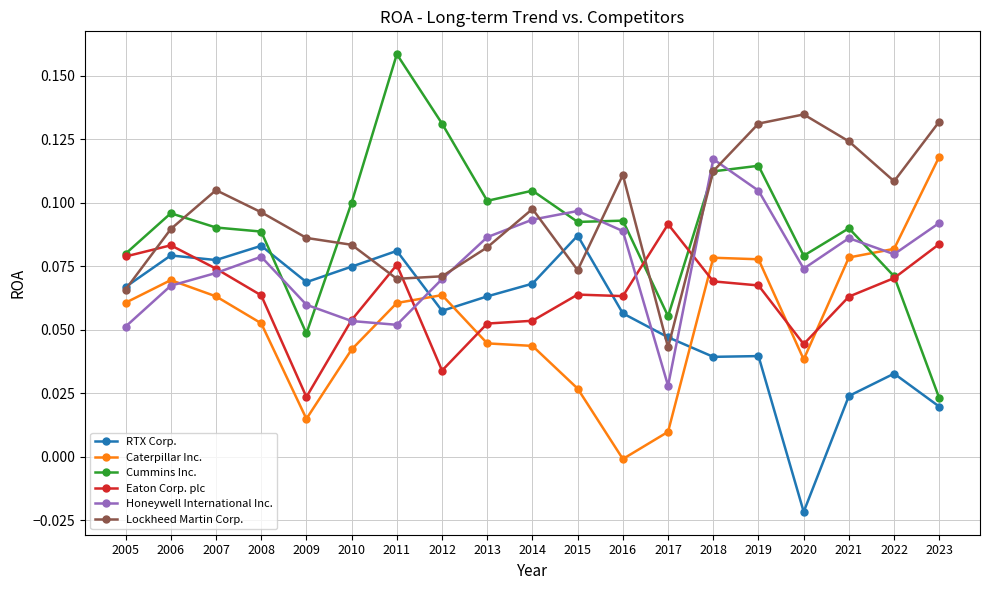

True or false: Cummins Inc. and Lockheed Martin Corp. intersect in this chart.

True